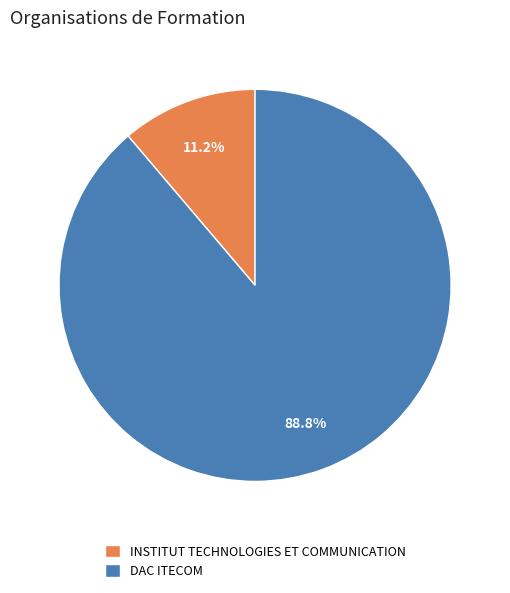

To the nearest percent, what is the combined percentage of INSTITUT TECHNOLOGIES ET COMMUNICATION and DAC ITECOM?

100%